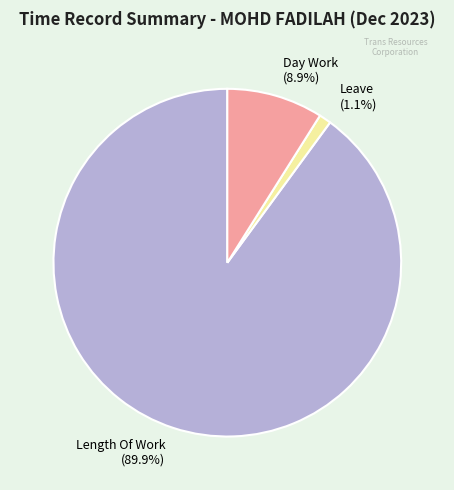

Which slice represents more than half of the pie?

Length Of Work (89.9%)